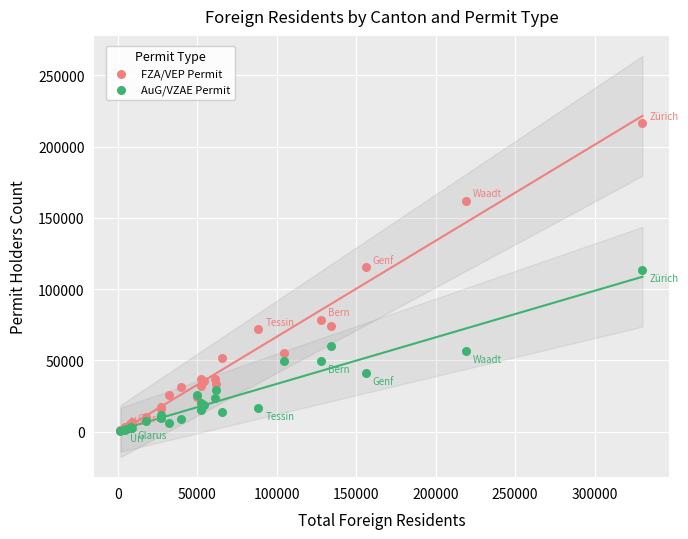

What are all the series names shown in the legend?

FZA/VEP Permit, AuG/VZAE Permit